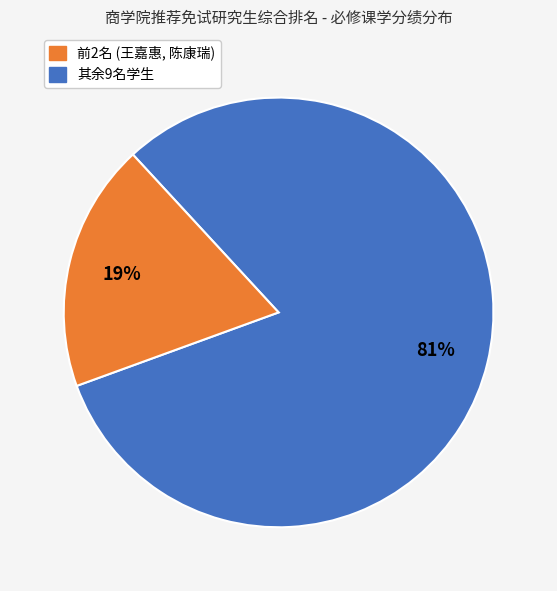

Is there any slice that represents more than half of the pie?

Yes